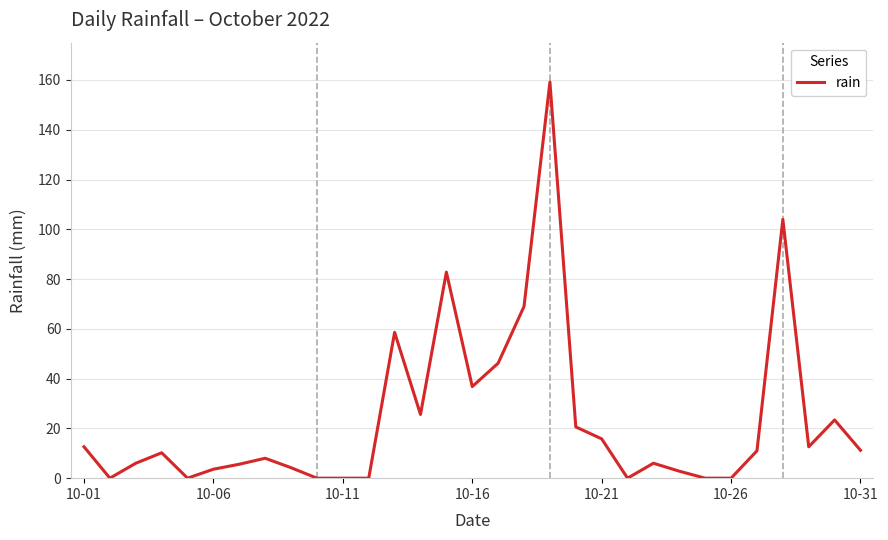

How many values exceed 10?

16